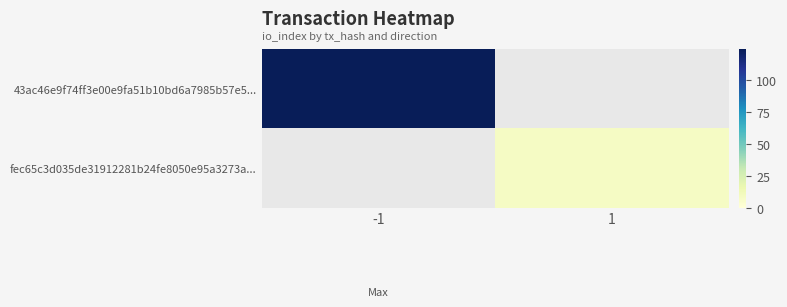

Is it true that 43ac46e9f74ff3e00e9fa51b10bd6a7985b57e5... equals 59.1 at -1?

False